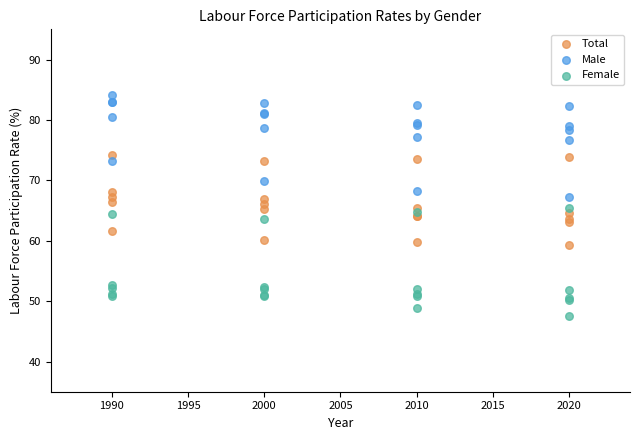

What is the X range (max minus min) for the scatter plot?

30.0